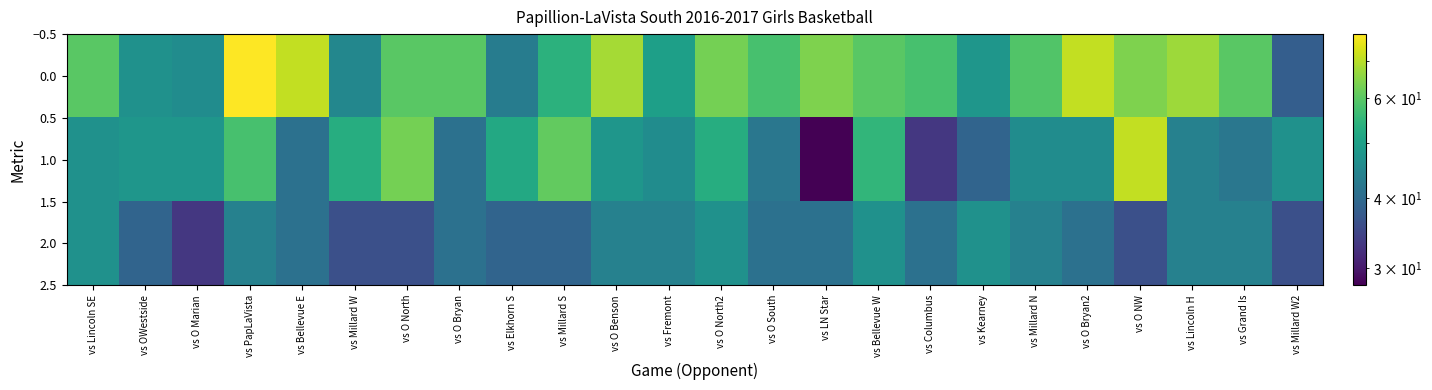

Which series has the widest spread of values?

1.0